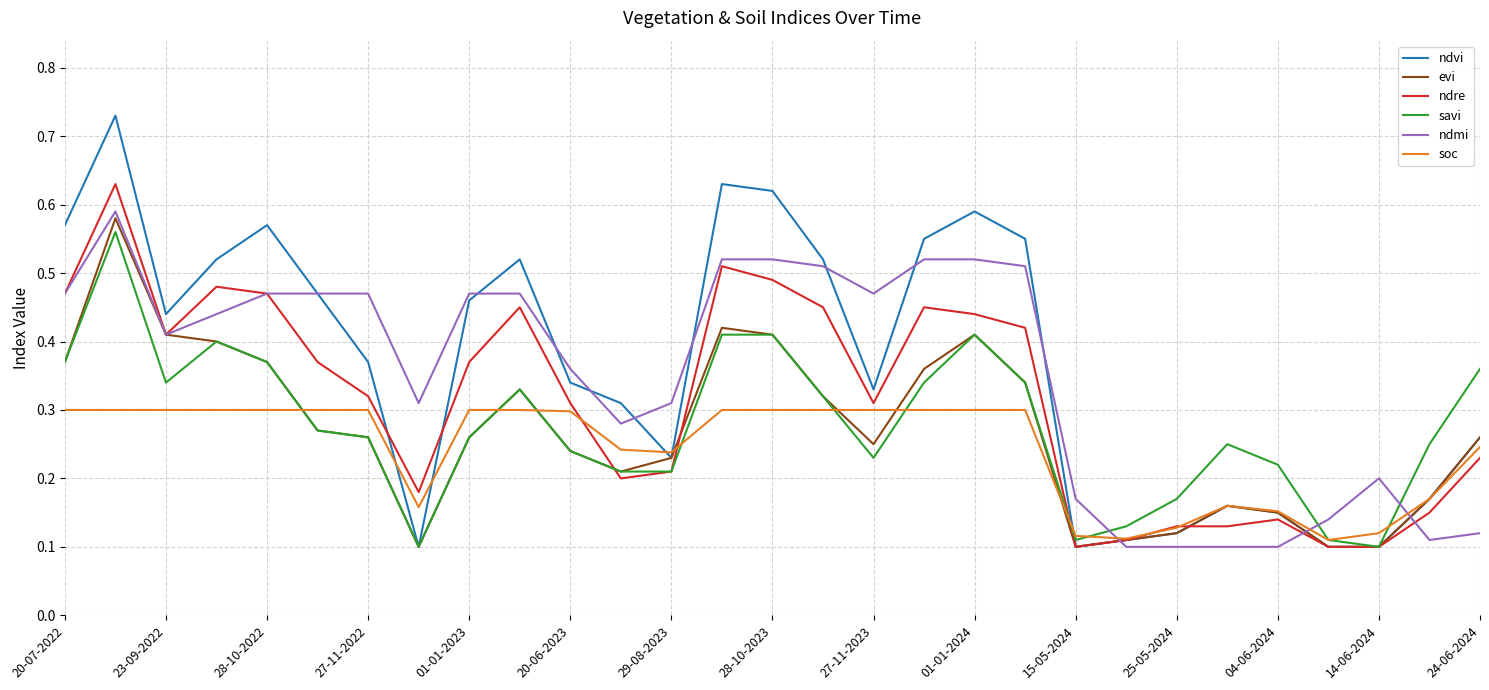

Which series has the largest range (max minus min)?

ndvi